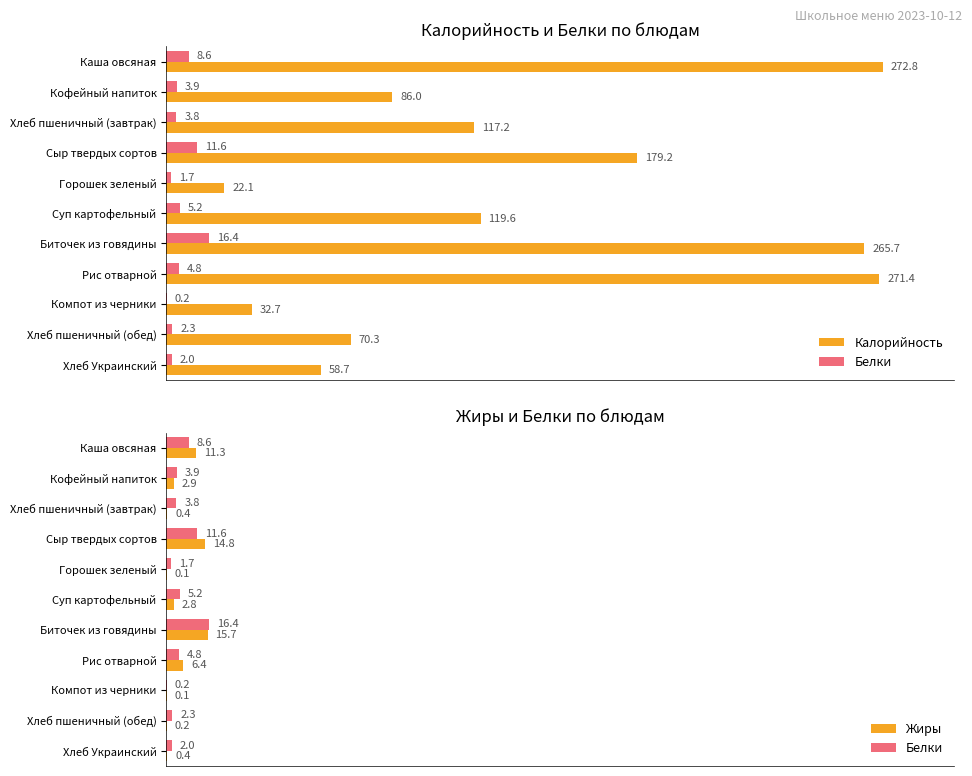

How many data points in Жиры are above 2?

6